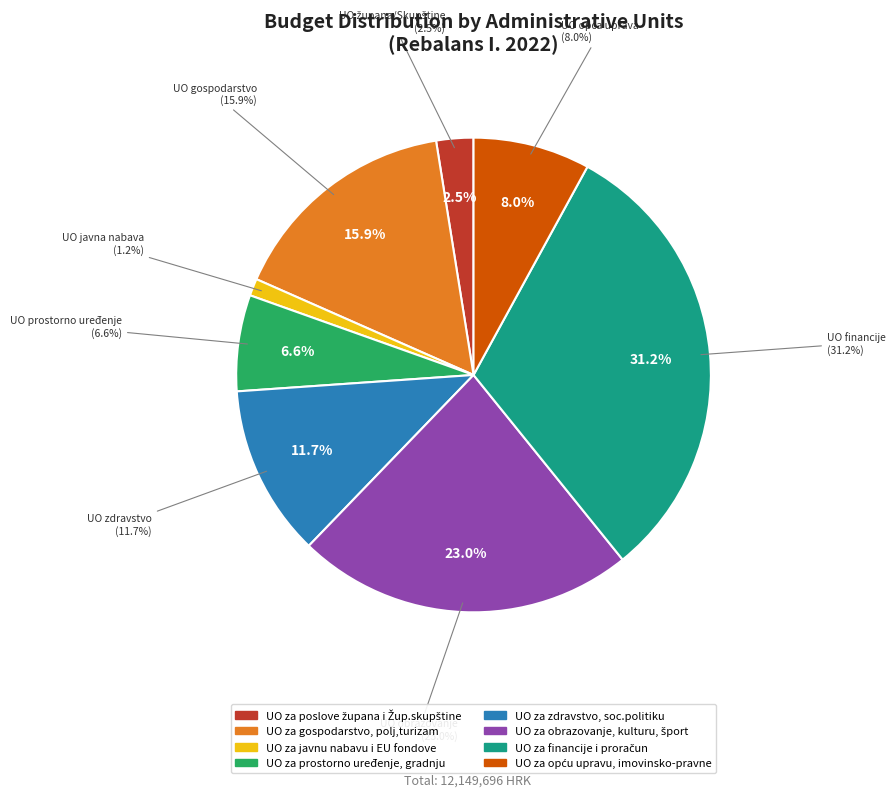

True or false: UO za financije i proračun accounts for 31% of the total.

True